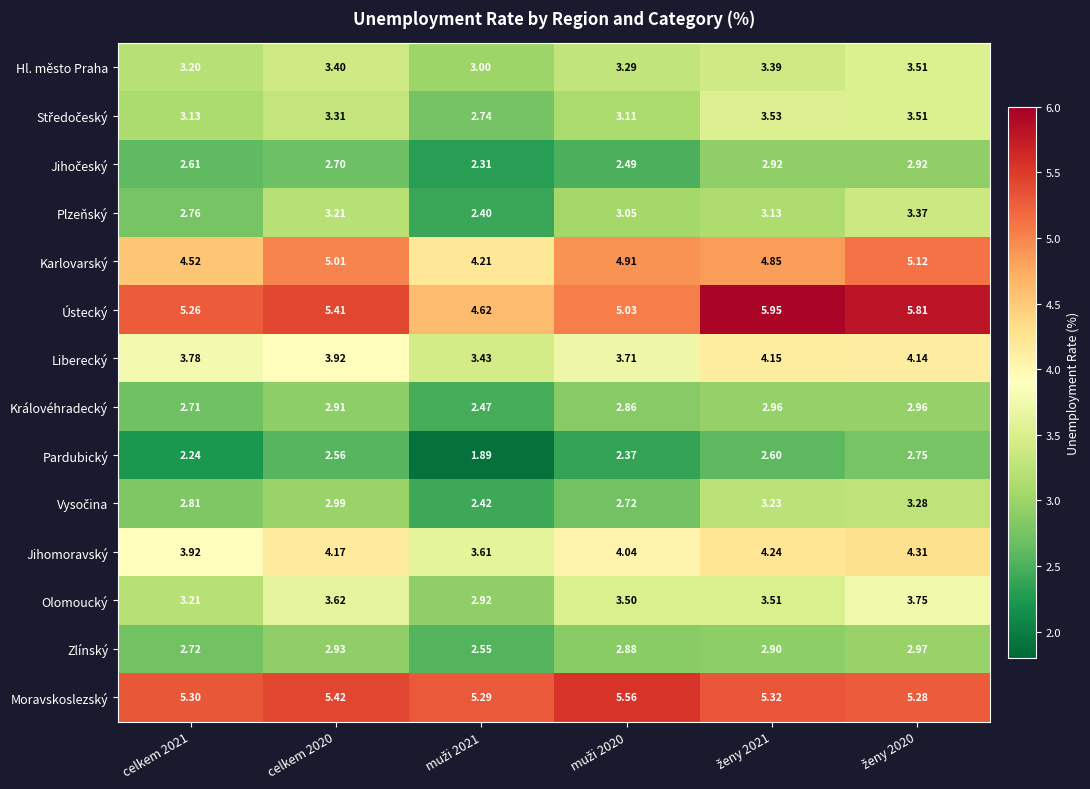

Which series has the largest total across all categories?

Moravskoslezský